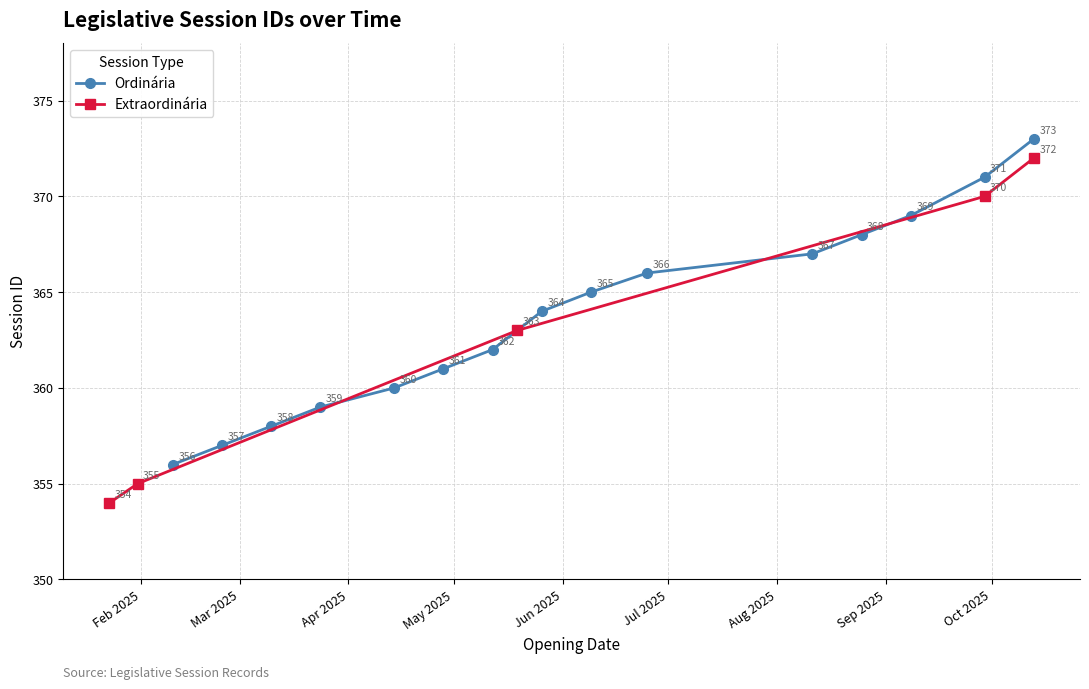

At which label is the value closest to 363?

2025-05-19